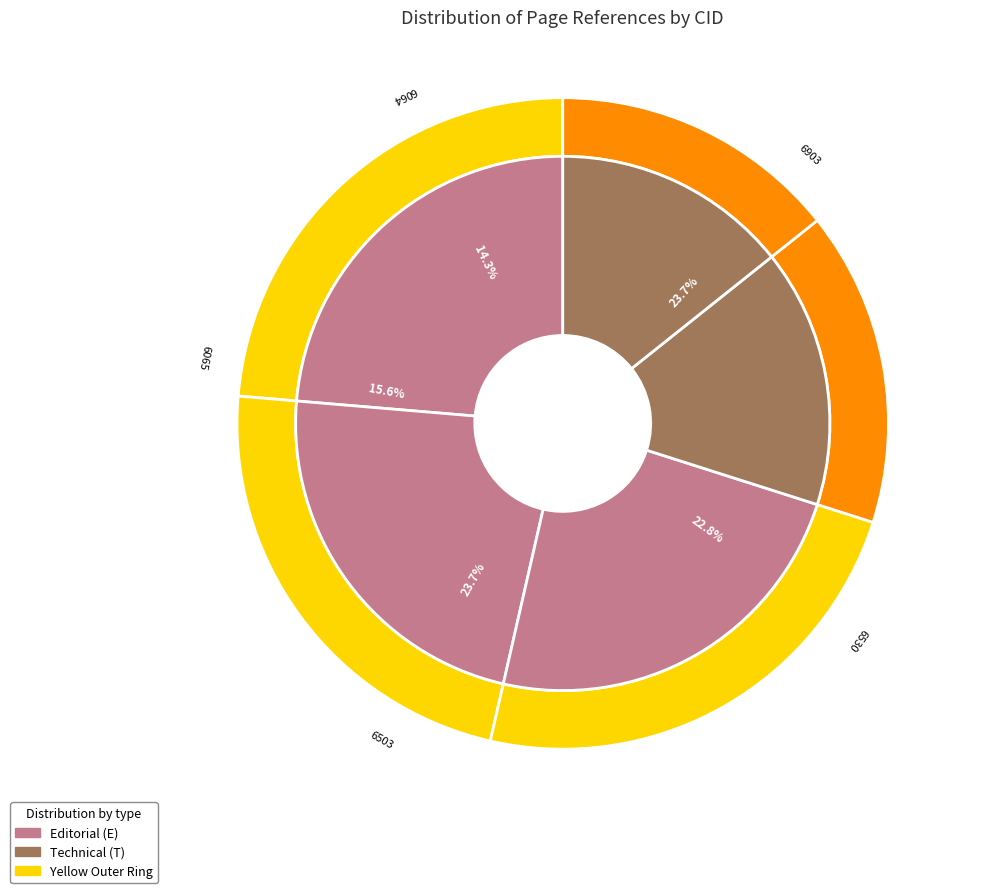

Does 6903 represent more than half of the total?

No